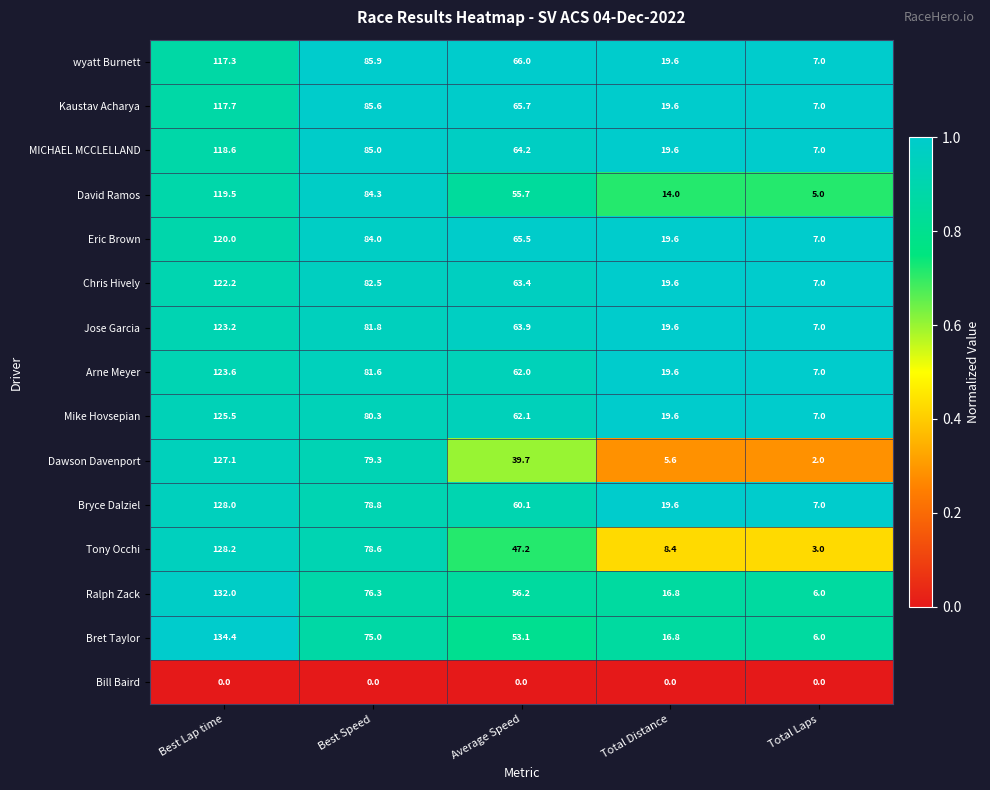

Where is Chris Hively nearest to the value 64?

Average Speed